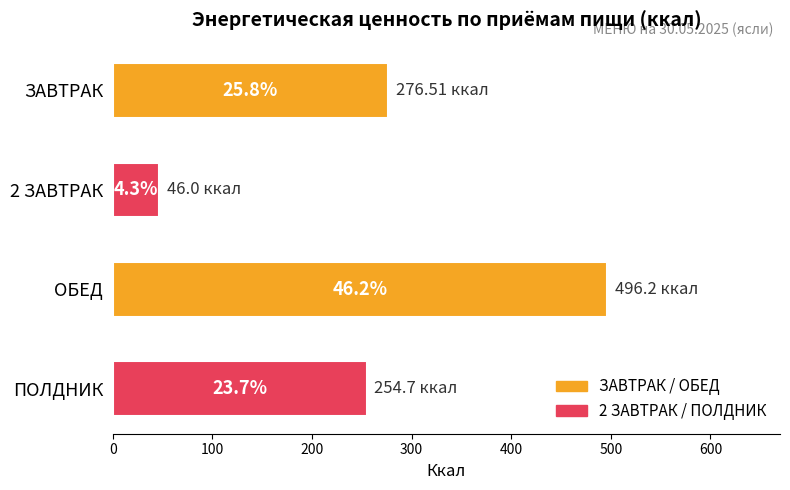

How many bars are there in total?

4